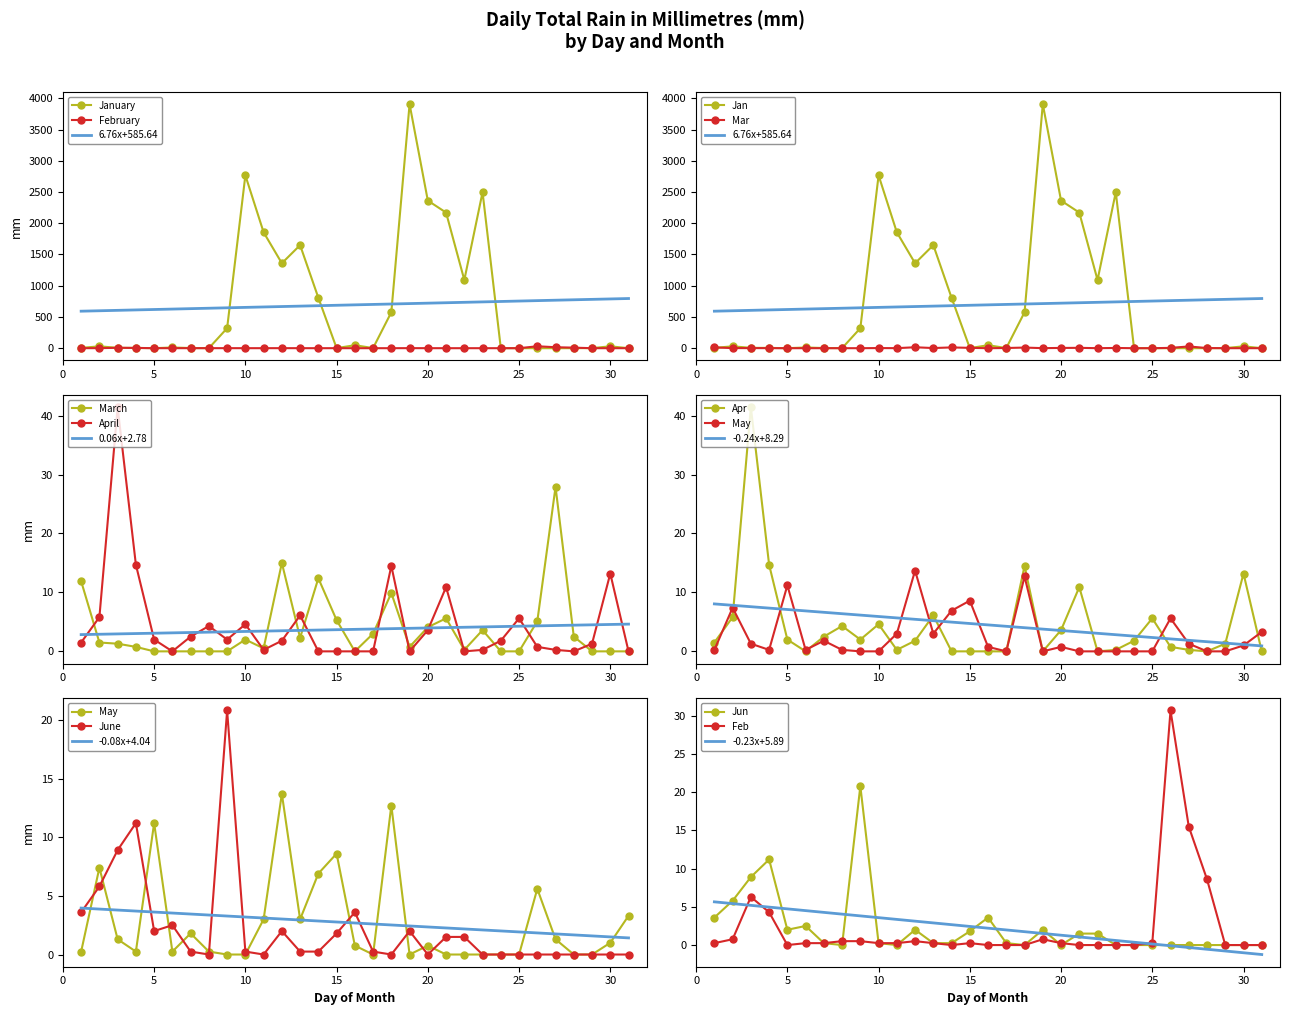

Reading right to left, extract all data points from this chart.

Jan: 31=0.2	30=29.7	29=1.5	28=0.2	27=0.0	26=0.0	25=0.0	24=0.2	23=2497.8	22=1091.9	21=2170.9	20=2362.7	19=3906.5	18=575.6	17=2.3	16=47.5	15=1.5	14=807.2	13=1649.7	12=1359.7	11=1855.2	10=2766.8	9=320.0	8=1.0	7=2.5	6=11.4	5=0.2	4=4.6	3=5.8	2=29.7	1=5.3
Mar: 31=0.0	30=0.0	29=0.0	28=2.5	27=27.9	26=5.1	25=0.0	24=0.0	23=3.6	22=0.2	21=5.6	20=4.1	19=0.8	18=9.9	17=3.0	16=0.0	15=5.3	14=12.4	13=2.3	12=15.0	11=0.5	10=2.0	9=0.0	8=0.0	7=0.0	6=0.0	5=0.0	4=0.8	3=1.3	2=1.5	1=11.9
Apr: 31=0.0	30=13.2	29=1.3	28=0.0	27=0.2	26=0.8	25=5.6	24=1.8	23=0.2	22=0.0	21=10.9	20=3.6	19=0.0	18=14.5	17=0.0	16=0.0	15=0.0	14=0.0	13=6.1	12=1.8	11=0.2	10=4.6	9=2.0	8=4.3	7=2.5	6=0.0	5=2.0	4=14.7	3=41.4	2=5.8	1=1.5
May: 31=3.3	30=1.0	29=0.0	28=0.0	27=1.3	26=5.6	25=0.0	24=0.0	23=0.0	22=0.0	21=0.0	20=0.8	19=0.0	18=12.7	17=0.0	16=0.8	15=8.6	14=6.9	13=3.0	12=13.7	11=3.0	10=0.0	9=0.0	8=0.2	7=1.8	6=0.2	5=11.2	4=0.2	3=1.3	2=7.4	1=0.2
Jun: 31=0.0	30=0.0	29=0.0	28=0.0	27=0.0	26=0.0	25=0.0	24=0.0	23=0.0	22=1.5	21=1.5	20=0.0	19=2.0	18=0.0	17=0.2	16=3.6	15=1.8	14=0.2	13=0.2	12=2.0	11=0.0	10=0.2	9=20.8	8=0.0	7=0.2	6=2.5	5=2.0	4=11.2	3=8.9	2=5.8	1=3.6
Feb: 31=0.0	30=0.0	29=0.0	28=8.6	27=15.5	26=30.7	25=0.2	24=0.0	23=0.0	22=0.0	21=0.0	20=0.2	19=0.8	18=0.0	17=0.0	16=0.0	15=0.2	14=0.0	13=0.2	12=0.5	11=0.2	10=0.2	9=0.5	8=0.5	7=0.2	6=0.2	5=0.0	4=4.3	3=6.3	2=0.8	1=0.2